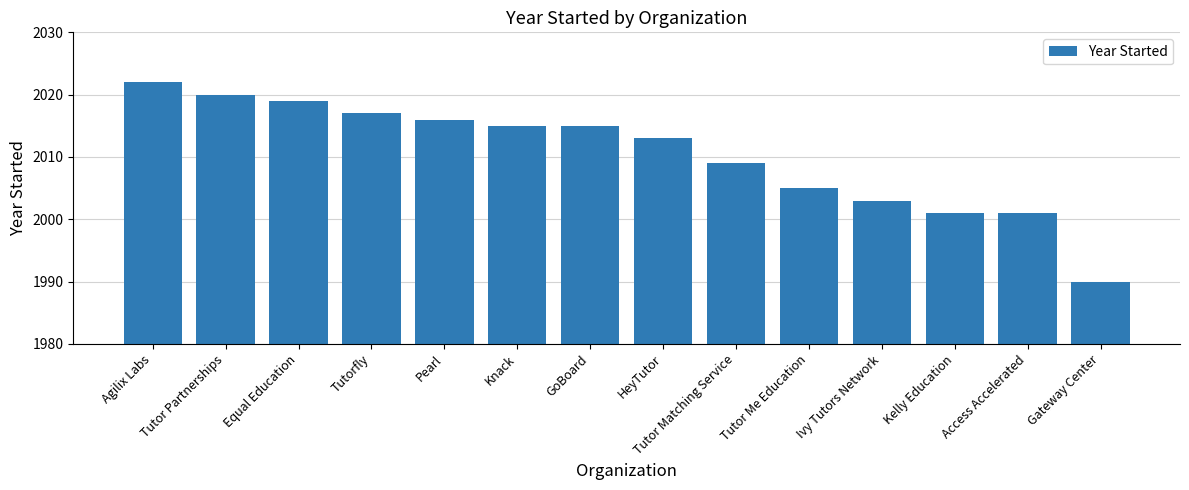

How many values are below 2015?

7